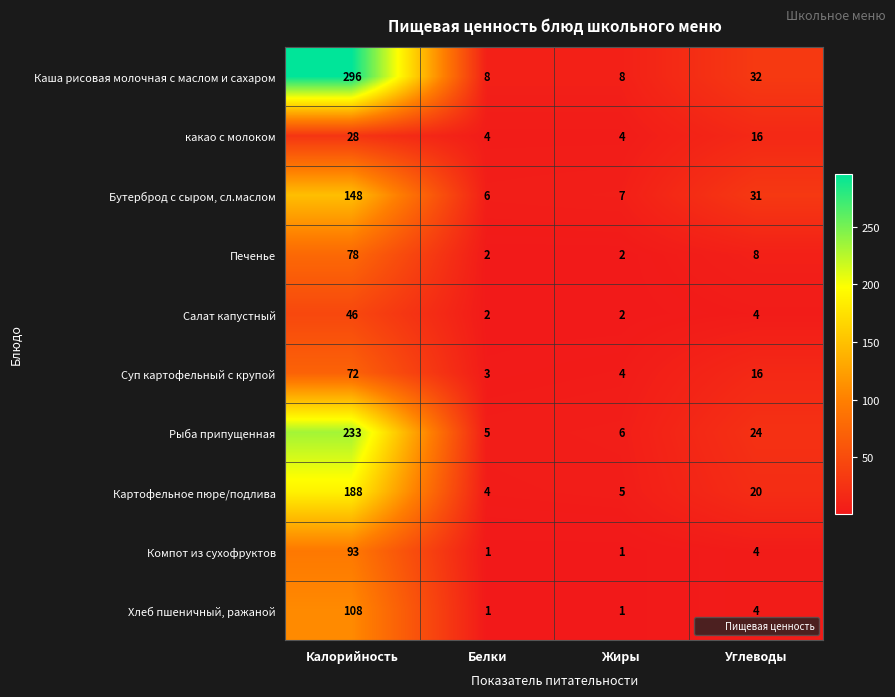

At which category is the sum across all series the highest?

Калорийность